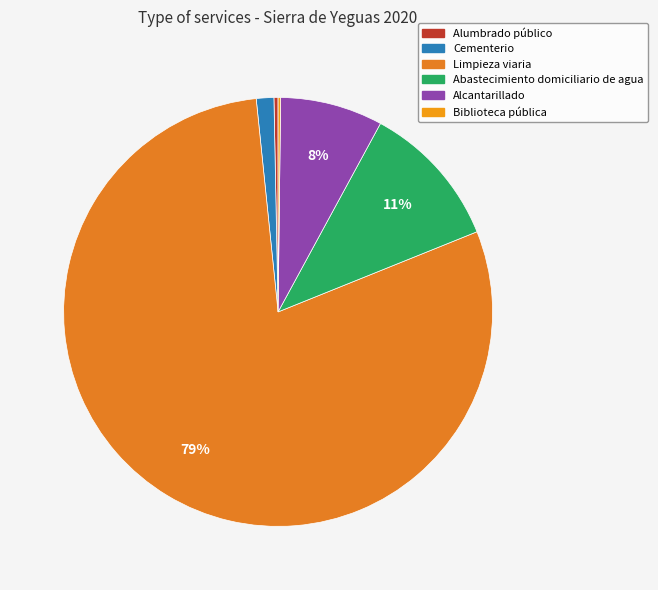

The Limpieza viaria slice represents 79% of the pie. True or false?

True